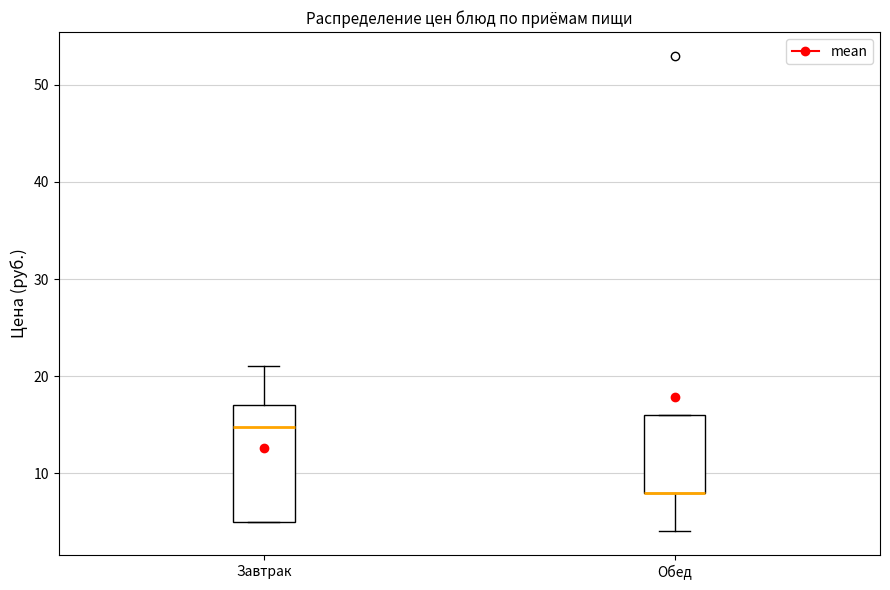

Reading left to right, transcribe this box plot: for each box, give where its median line is, the range the box spans, and where its two whiskers end, as read against the y-axis. The values are not printed on the chart, so give them approximately, as read against the axis.

Завтрак: median 15, box 5 to 17, whiskers 5 to 21
Обед: median 8 (drawn on the box's lower edge), box 8 to 16, whiskers 4 to 16